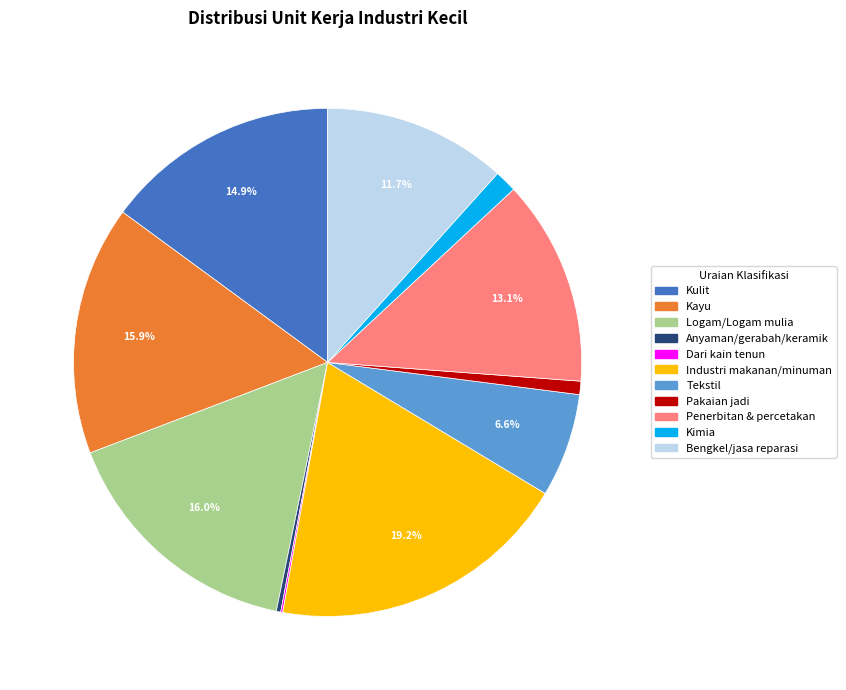

Is there a majority slice in this chart?

No